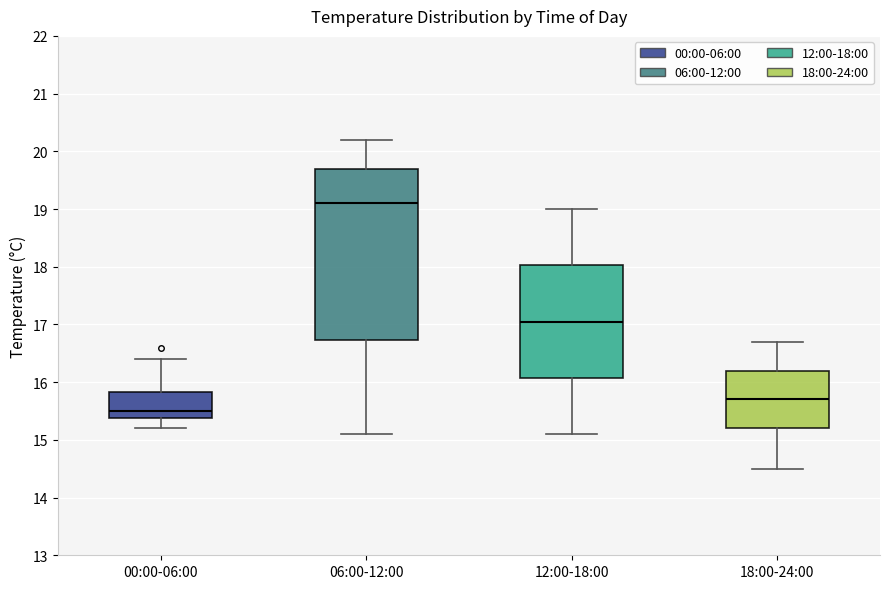

Which box has the highest median line?

06:00-12:00